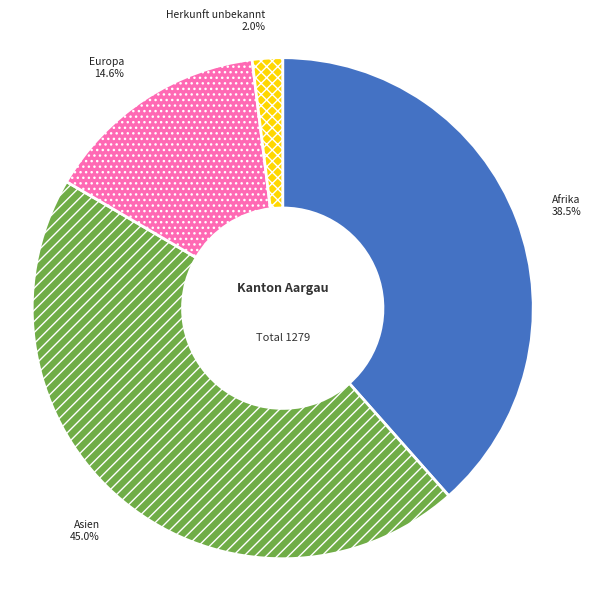

Combined, do Asien and Herkunft unbekannt account for over 50%?

No